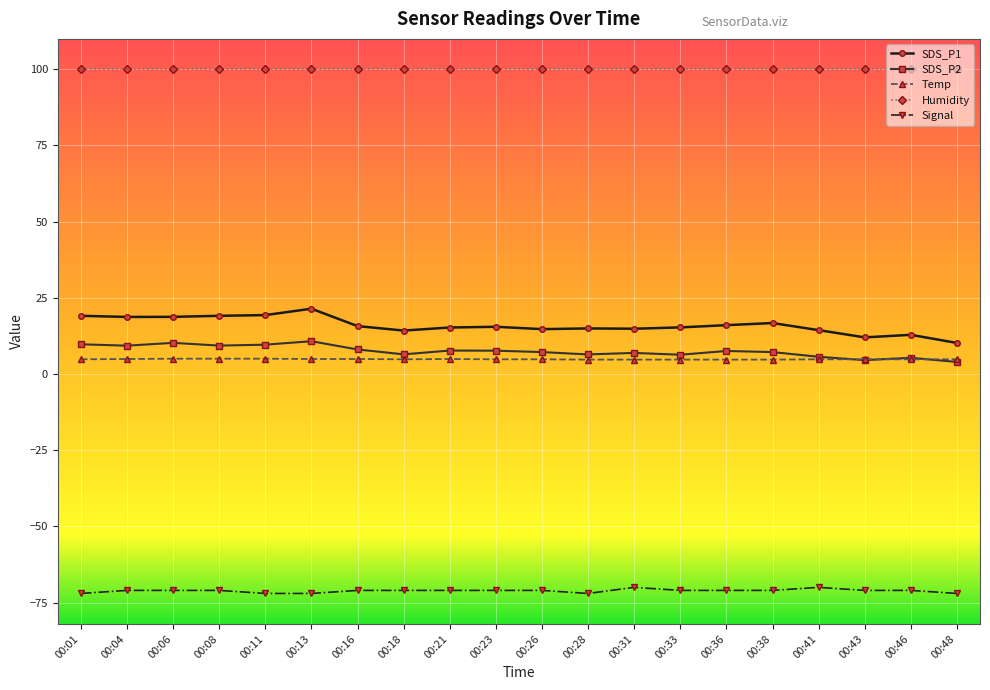

Does the chart display data point markers on the line(s)?

Yes